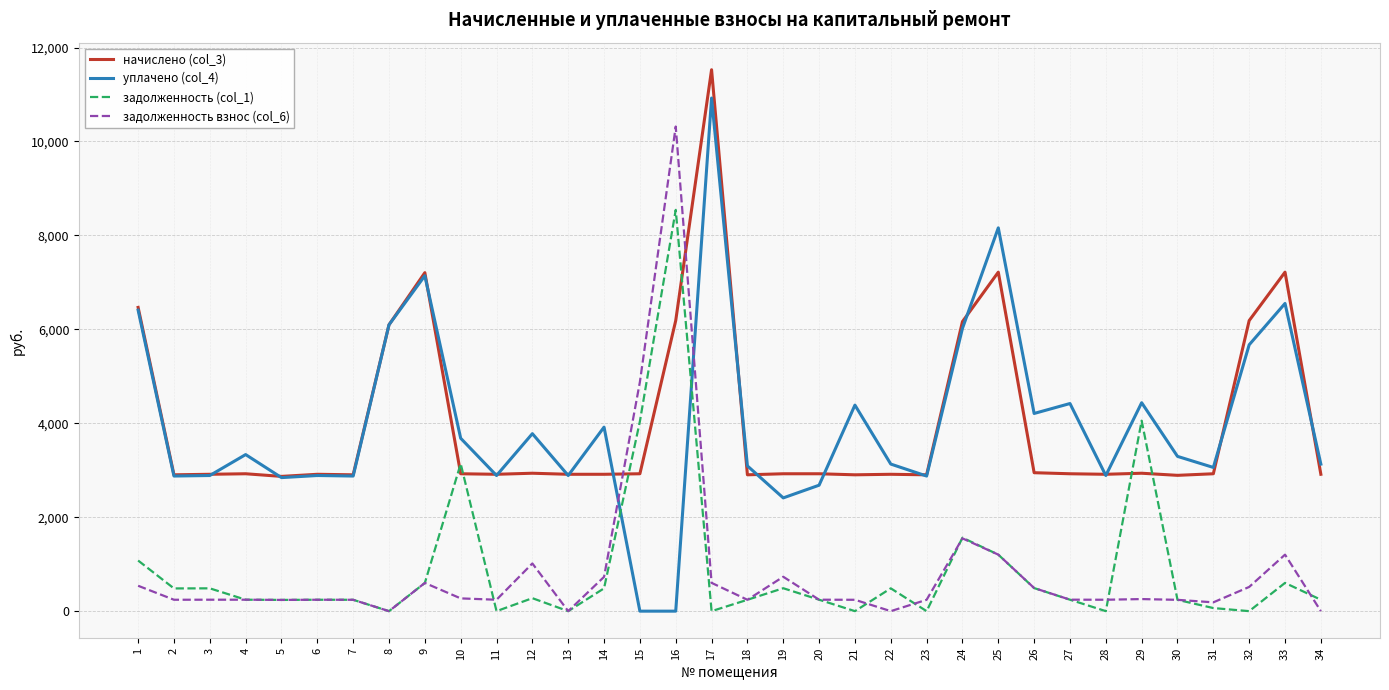

True or false: задолженность (col_1) and начислено (col_3) cross at least once.

True